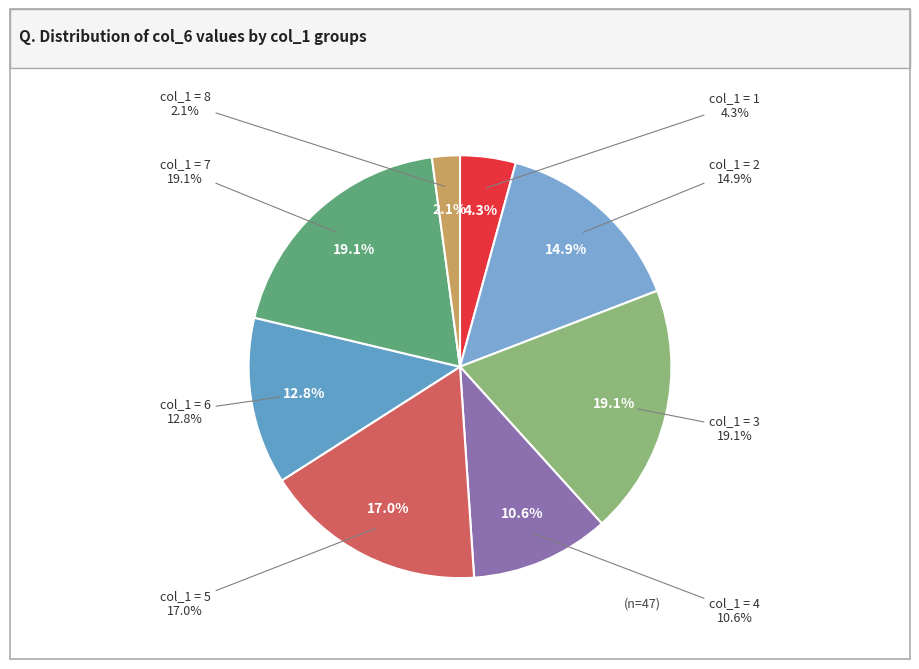

To the nearest percent, what is the difference between the 6 and 4 slice percentages?

2%